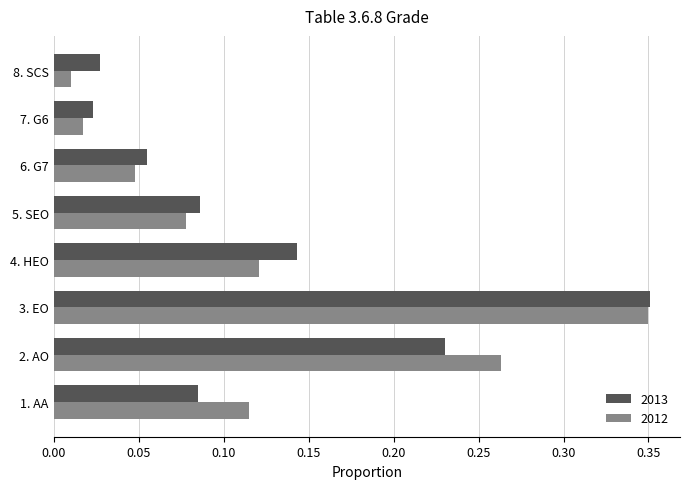

Rank the categories by 2012 value from lowest to highest.

8. SCS, 7. G6, 6. G7, 5. SEO, 1. AA, 4. HEO, 2. AO, 3. EO